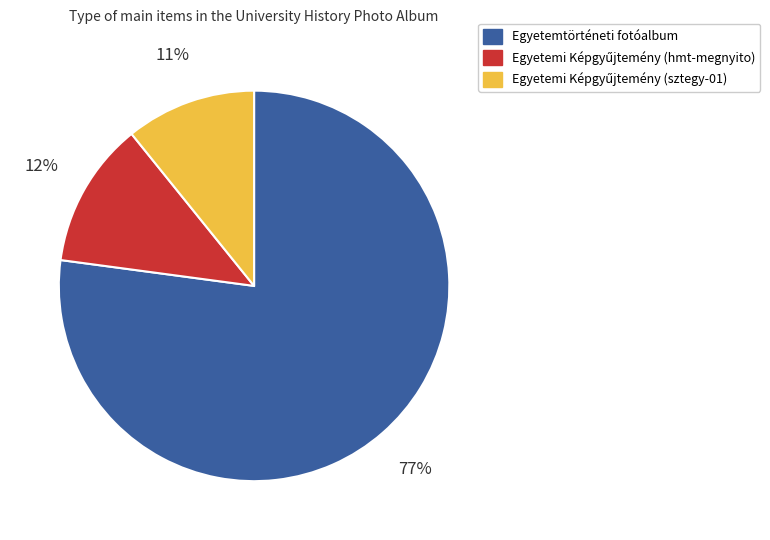

To the nearest percent, what is the difference between the largest and smallest slice percentages?

66%